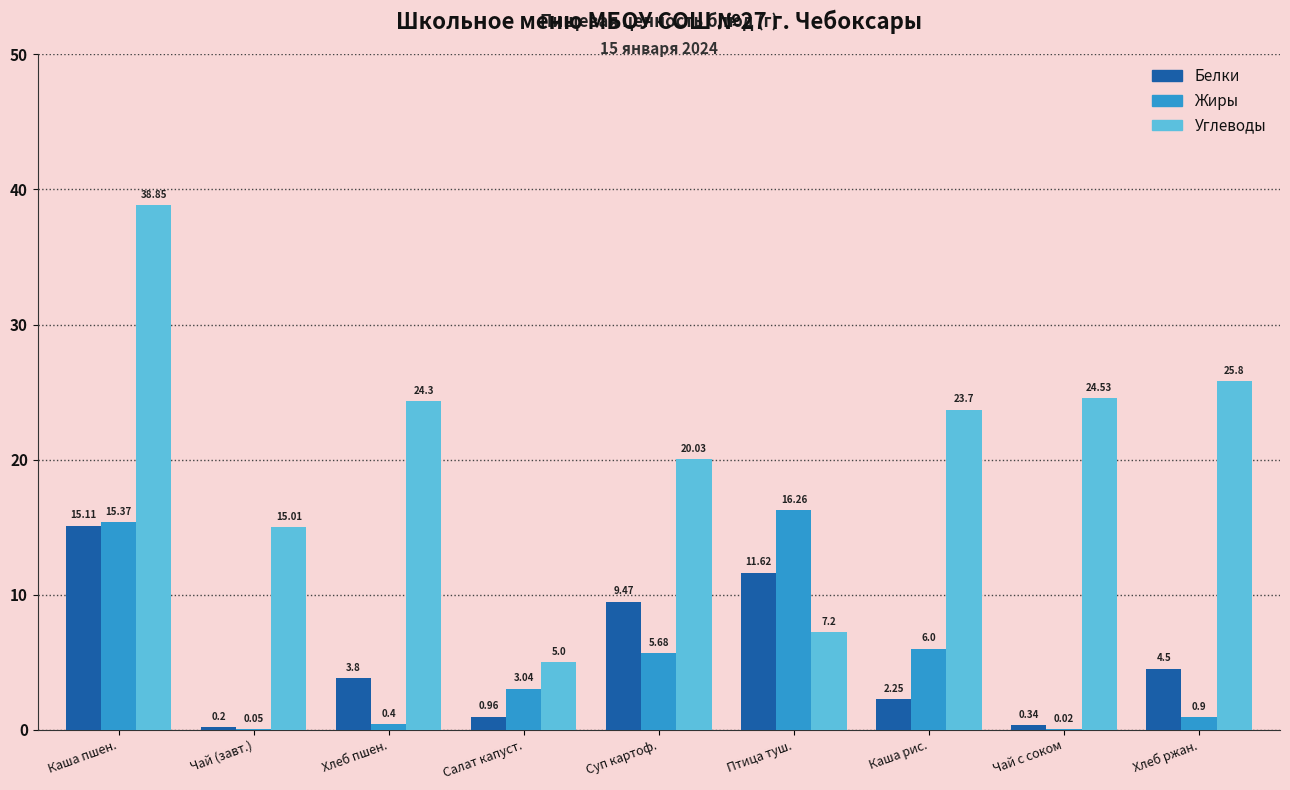

Which series has the largest total across all categories?

Углеводы